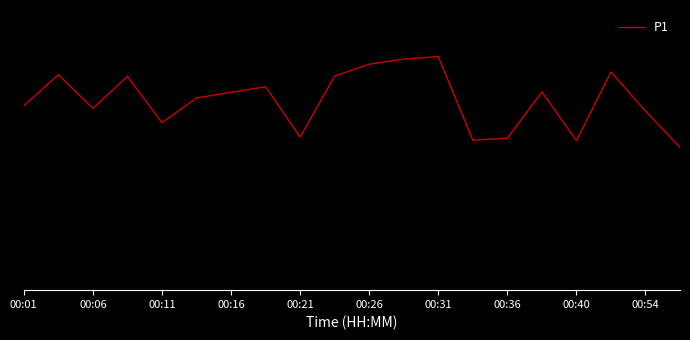

What is the average value?

20.3